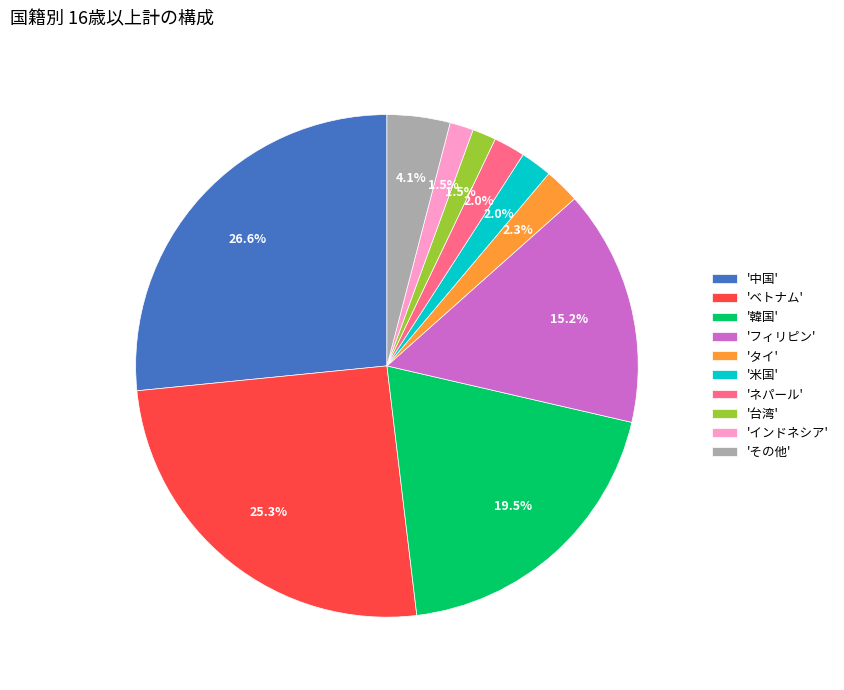

How many slices are in this pie chart?

10